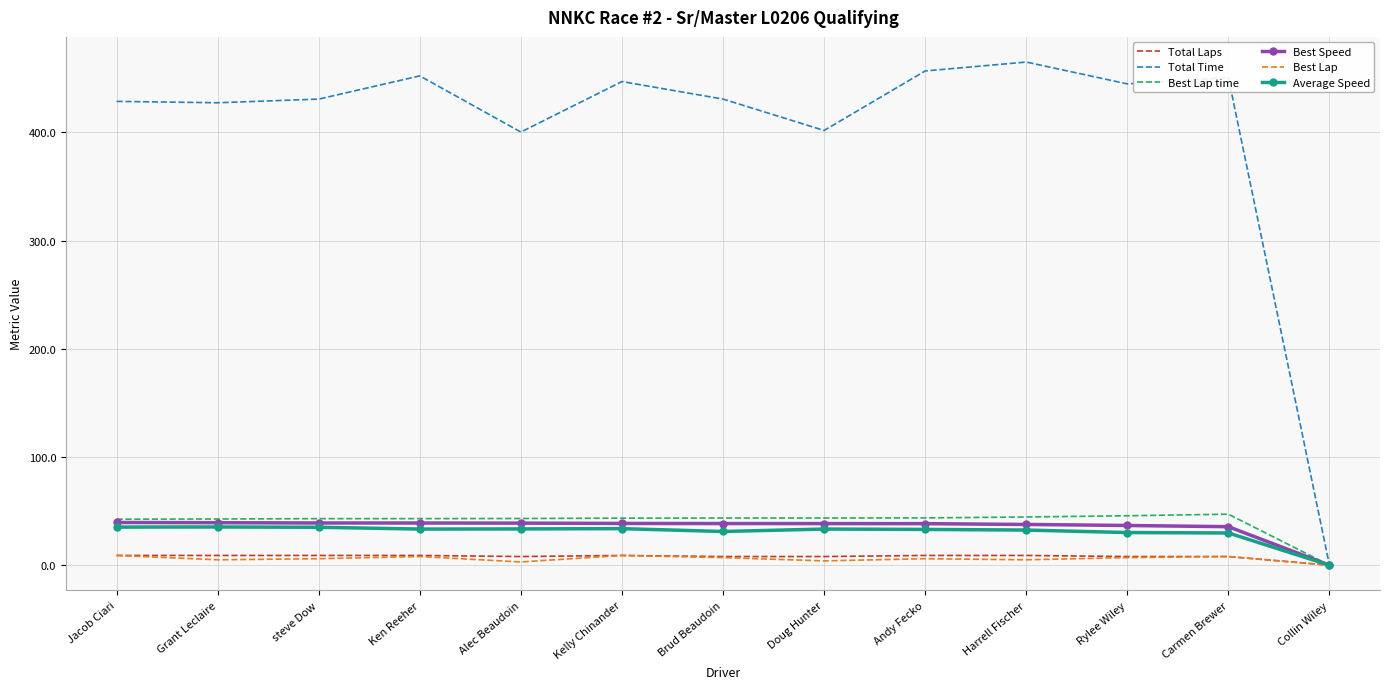

Is the value of Best Lap time at steve Dow greater than the value of Best Lap at Harrell Fischer?

Yes